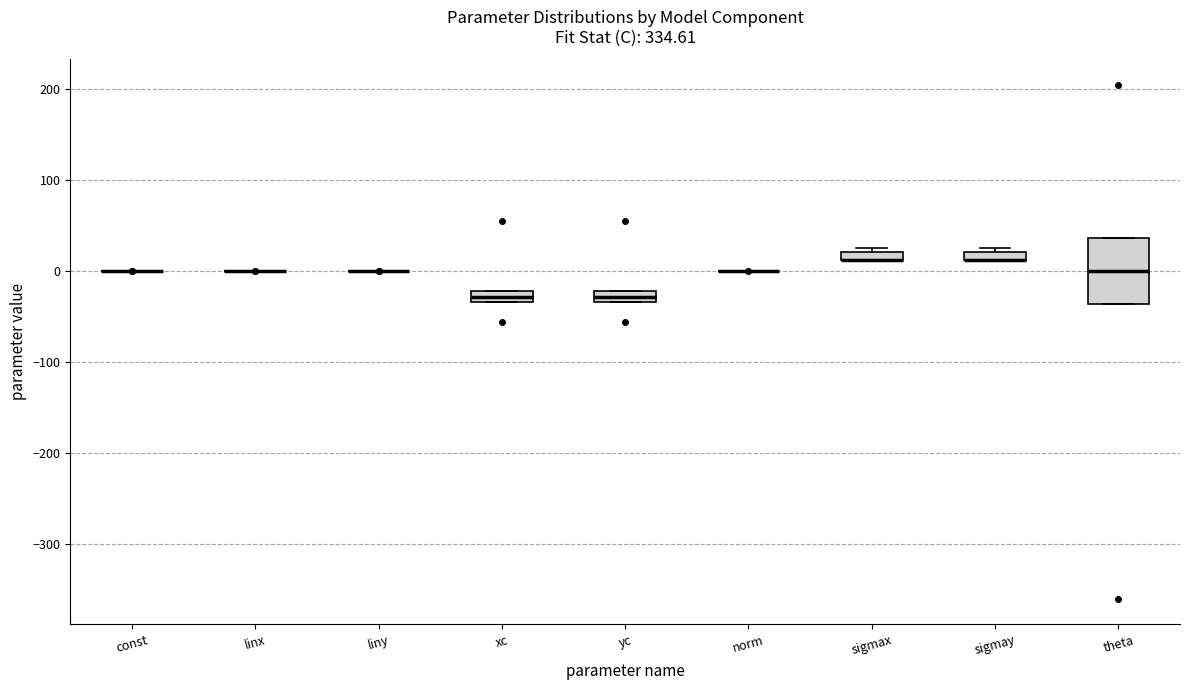

Comparing the boxes themselves (not the whiskers), which one is the tallest?

theta